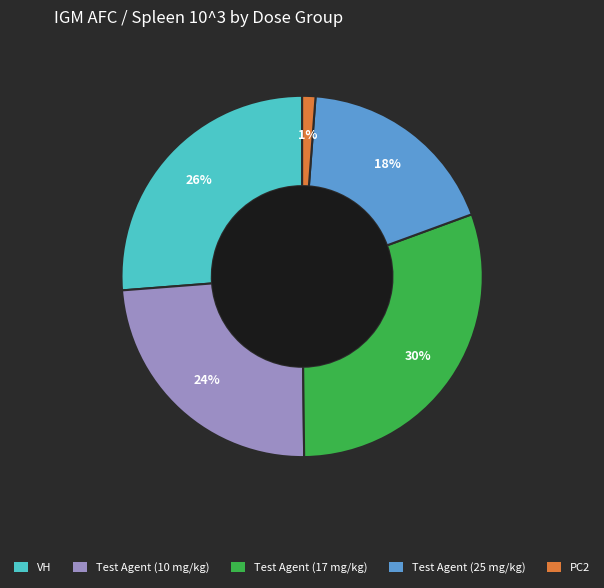

Is the sum of Test Agent (10 mg/kg) and Test Agent (25 mg/kg) greater than half?

No